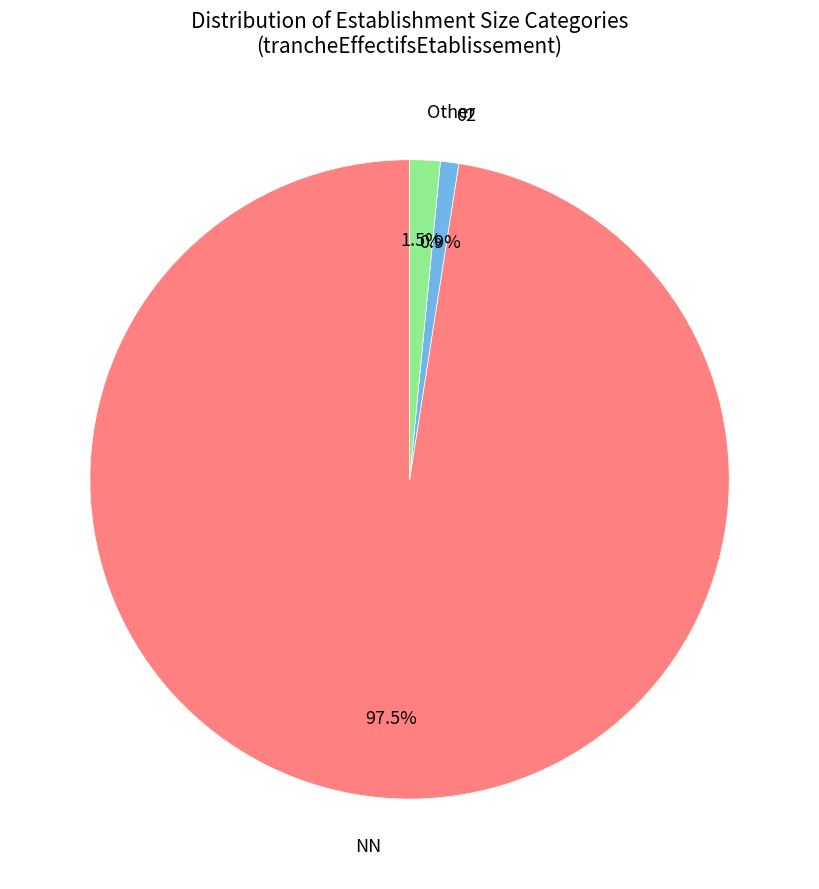

Which category has the biggest portion of the pie?

NN